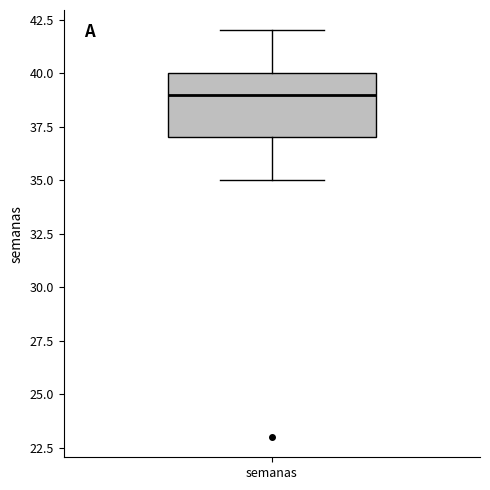

Where does the lower whisker of the box for semanas end on the y-axis? The values are not printed on the chart, so give them approximately, as read against the axis.

35